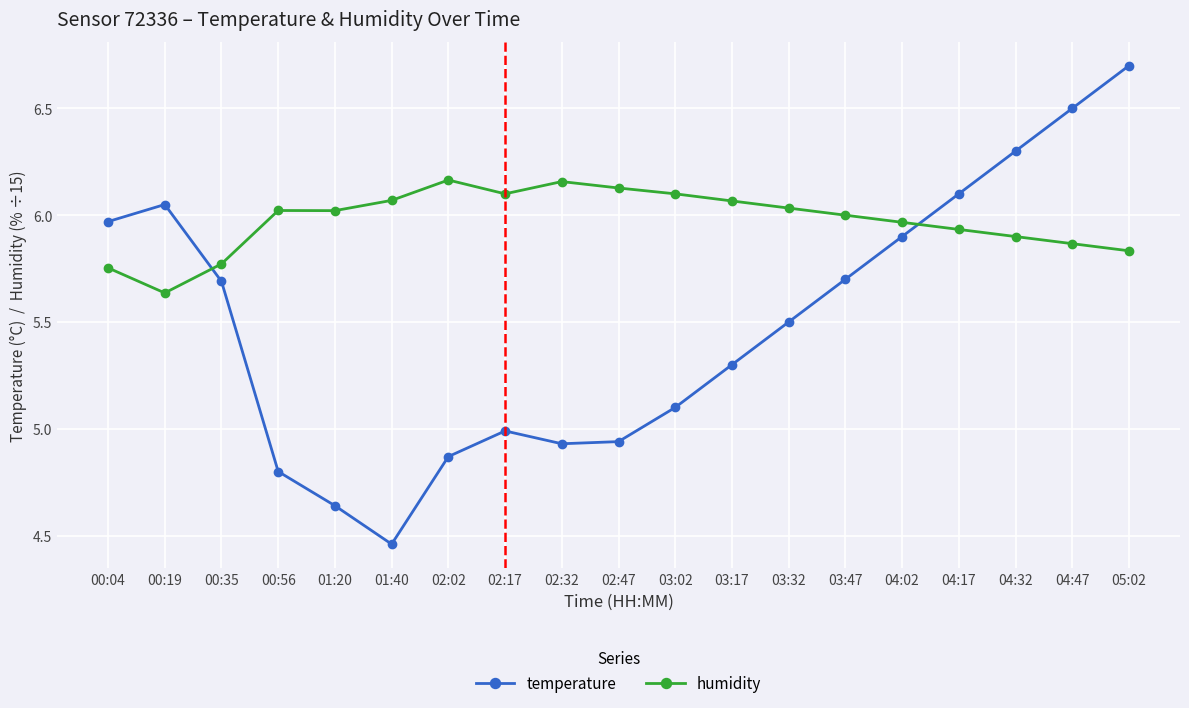

Which label corresponds to the smallest value in the chart?

01:40